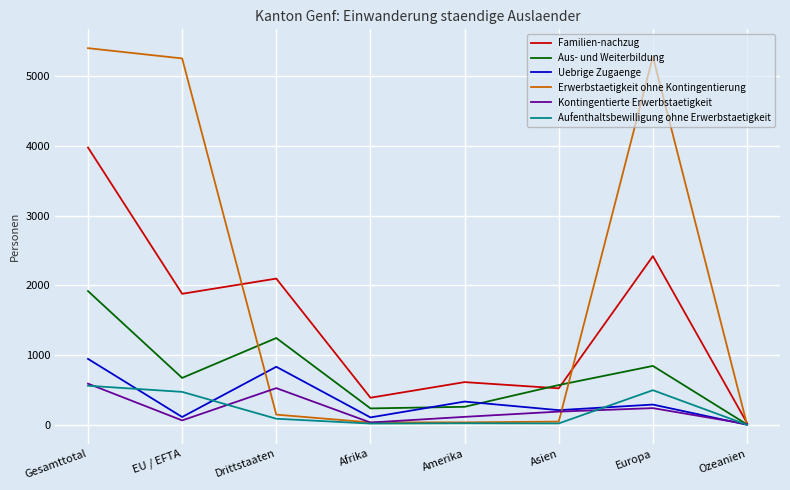

Which series has the largest range (max minus min)?

Erwerbstaetigkeit ohne Kontingentierung